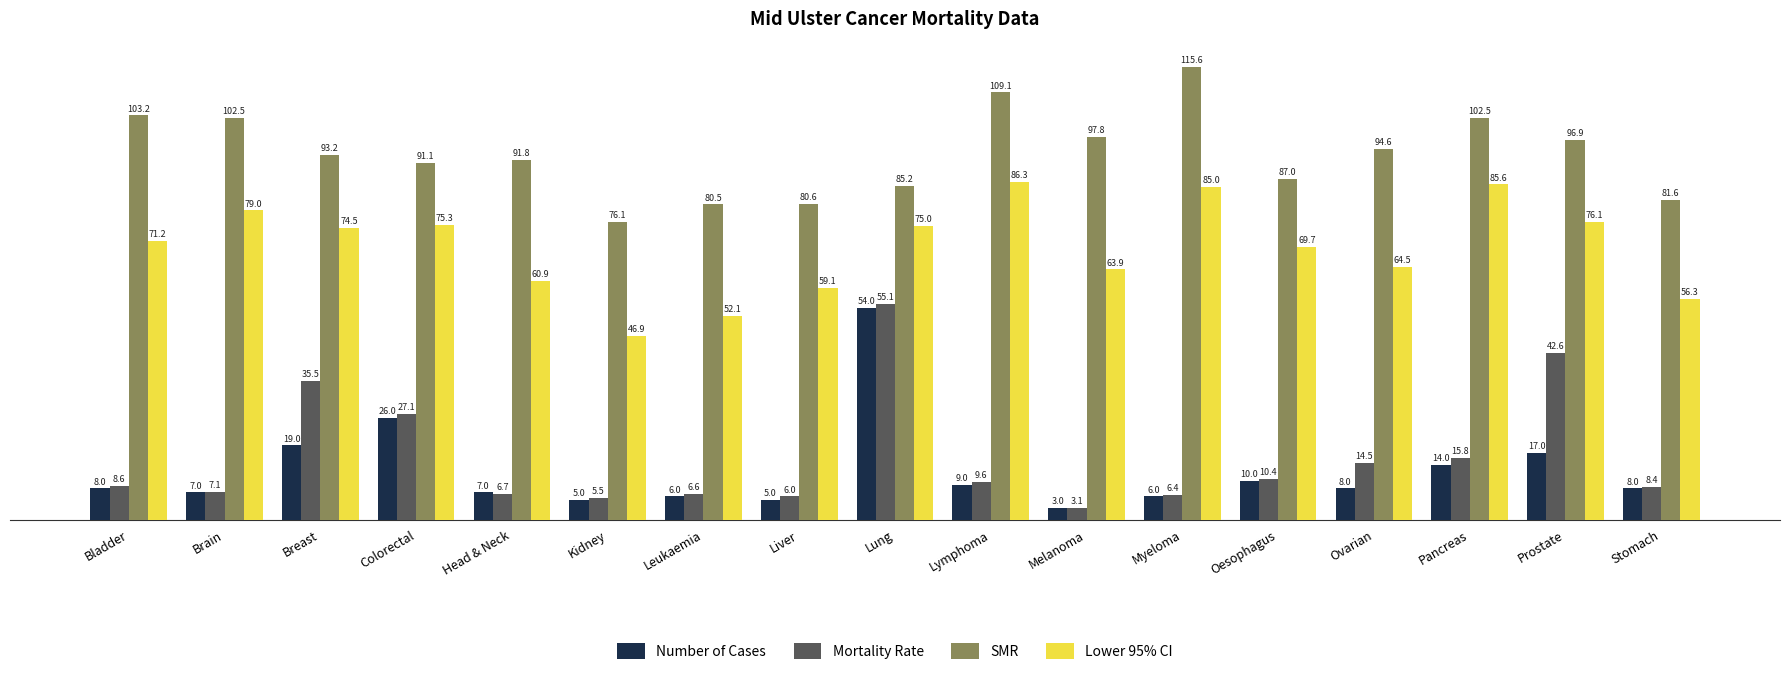

Are the bars grouped side by side (vs. stacked)?

Yes